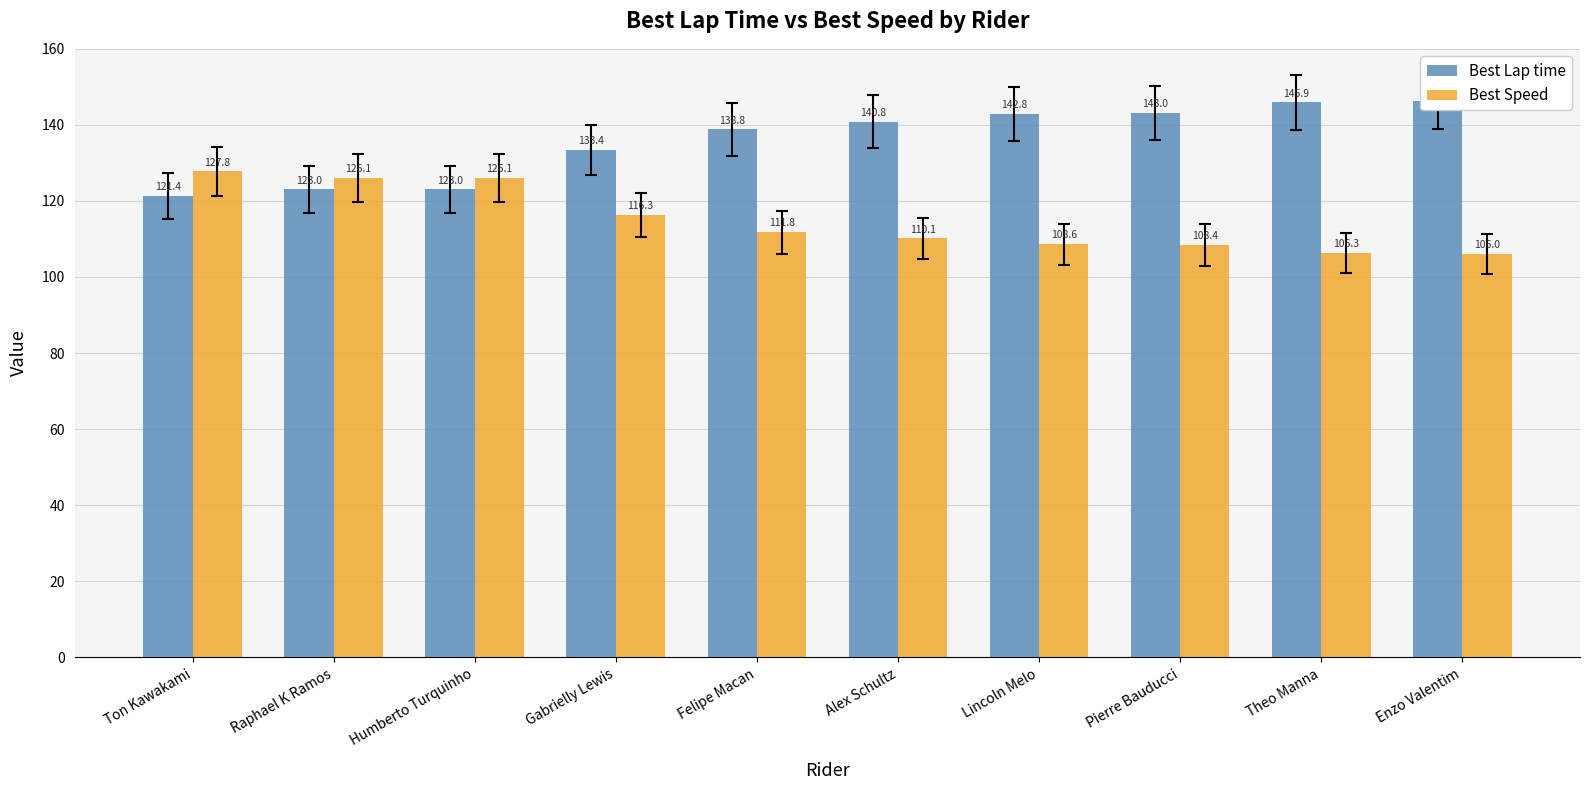

Between Theo Manna and Enzo Valentim, which is larger?

Enzo Valentim